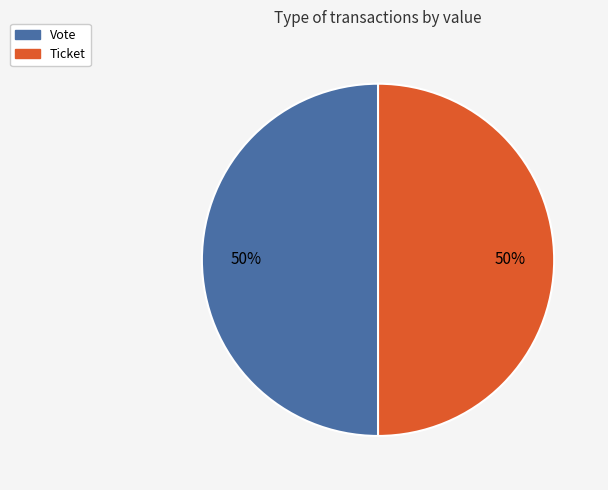

Approximately how many times larger is the value at Ticket compared to Vote?

1.0